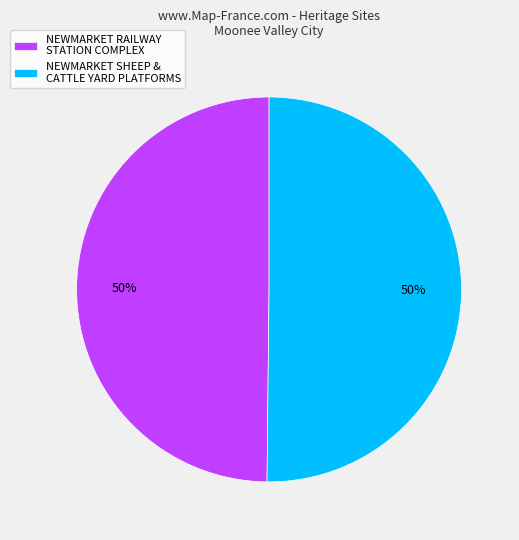

True or false: NEWMARKET SHEEP & CATTLE YARD PLATFORMS accounts for 50% of the total.

True